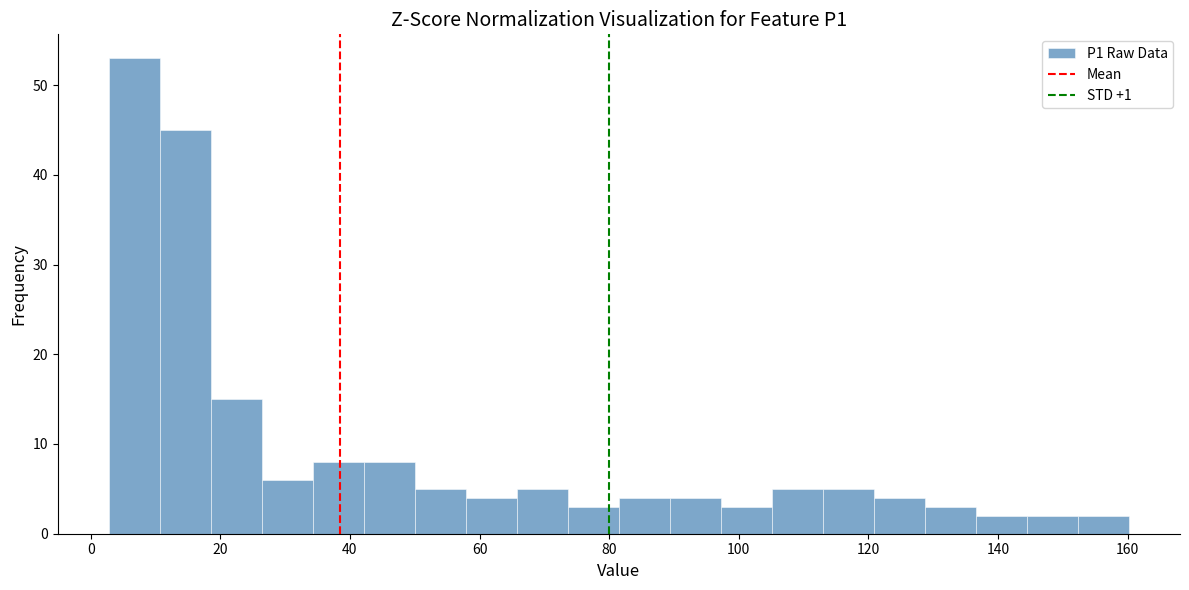

Around what value on the x-axis is the tallest bar? Give the approximate position of its centre, as read against the axis.

6